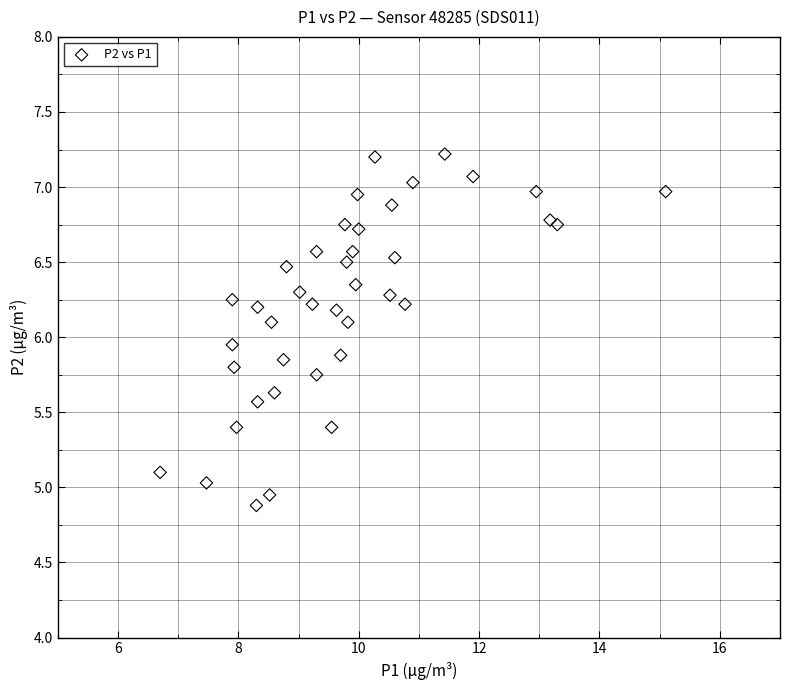

What is the range of X values (max minus min)?

8.4